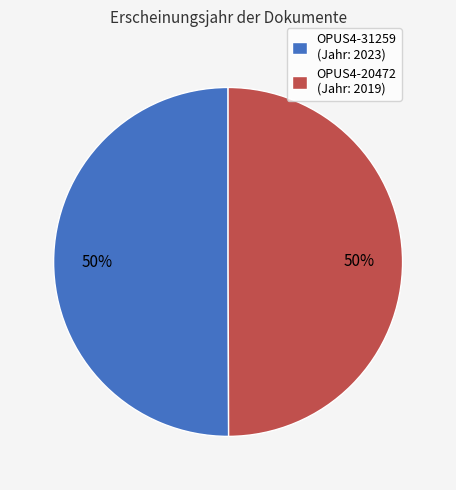

To the nearest percent, what portion does OPUS4-20472 represent?

50%